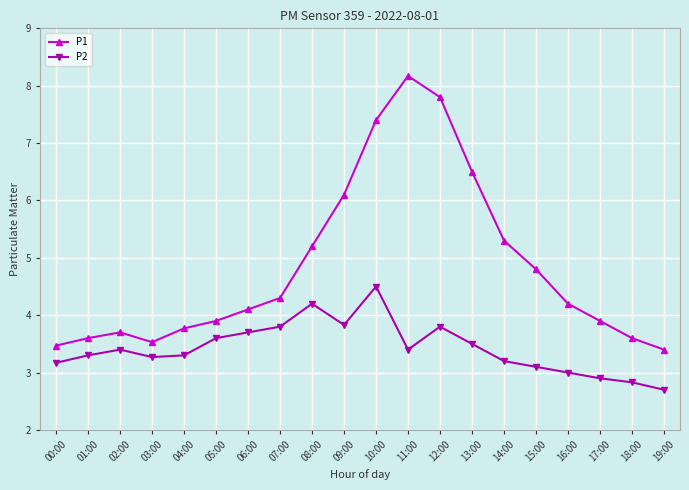

Is this an area chart (filled region under the line)?

No